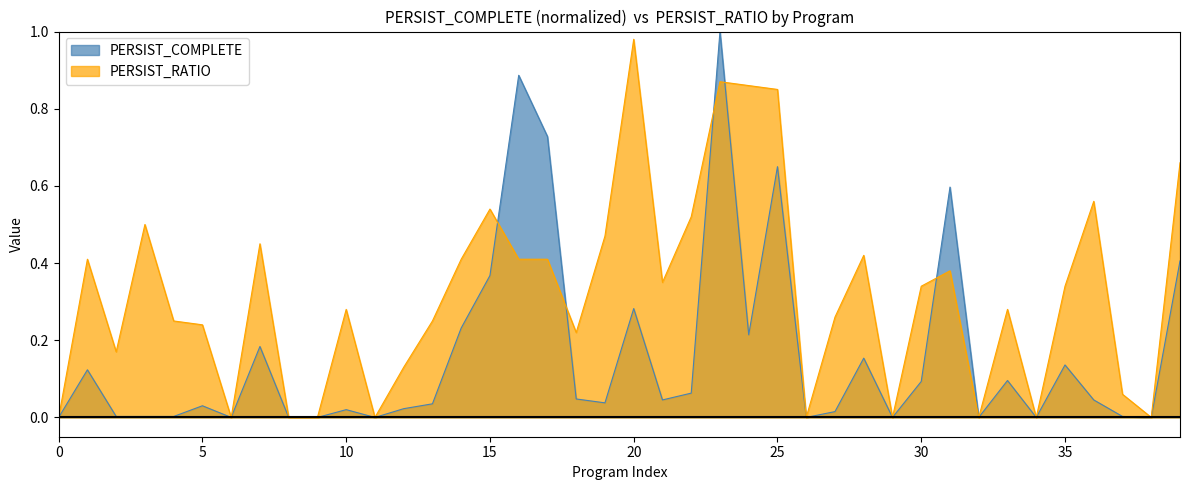

Which series has the largest total across all categories?

PERSIST_RATIO